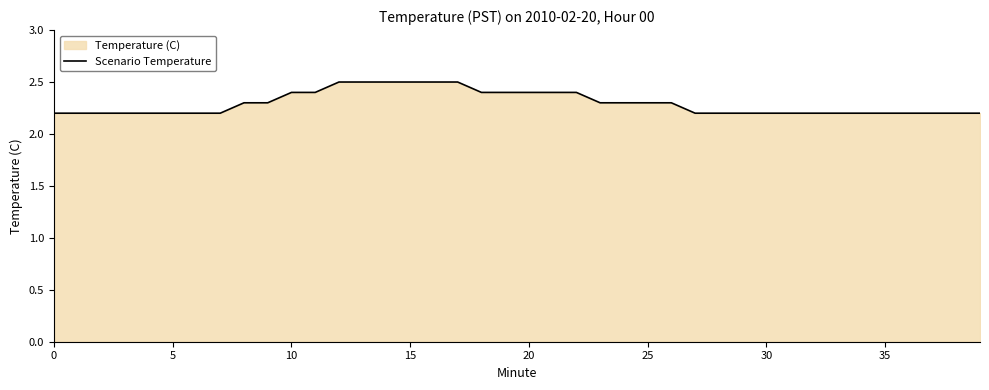

Is it true that the value at 23 is 2.3?

True